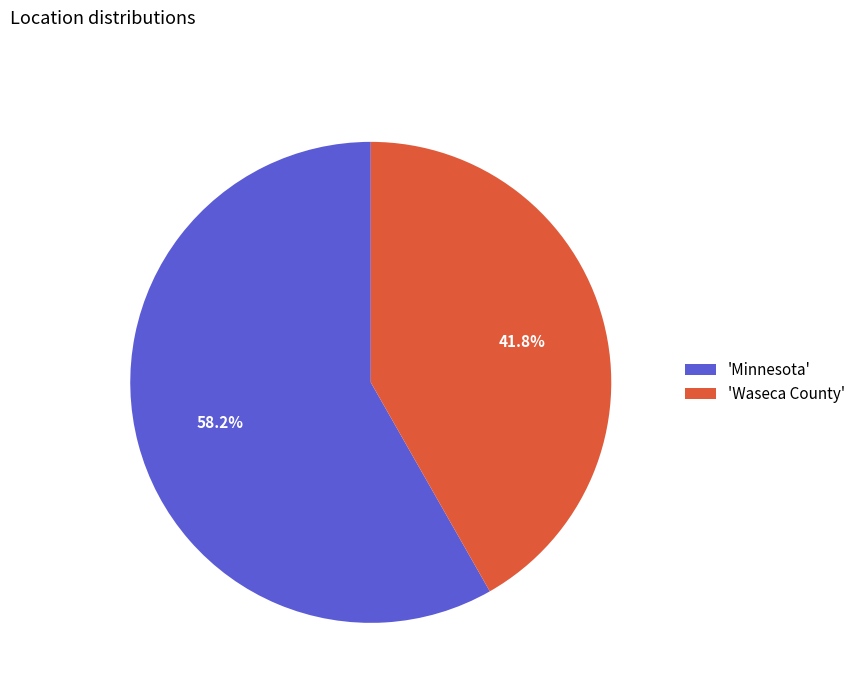

Rank the categories by value from lowest to highest.

'Waseca County', 'Minnesota'